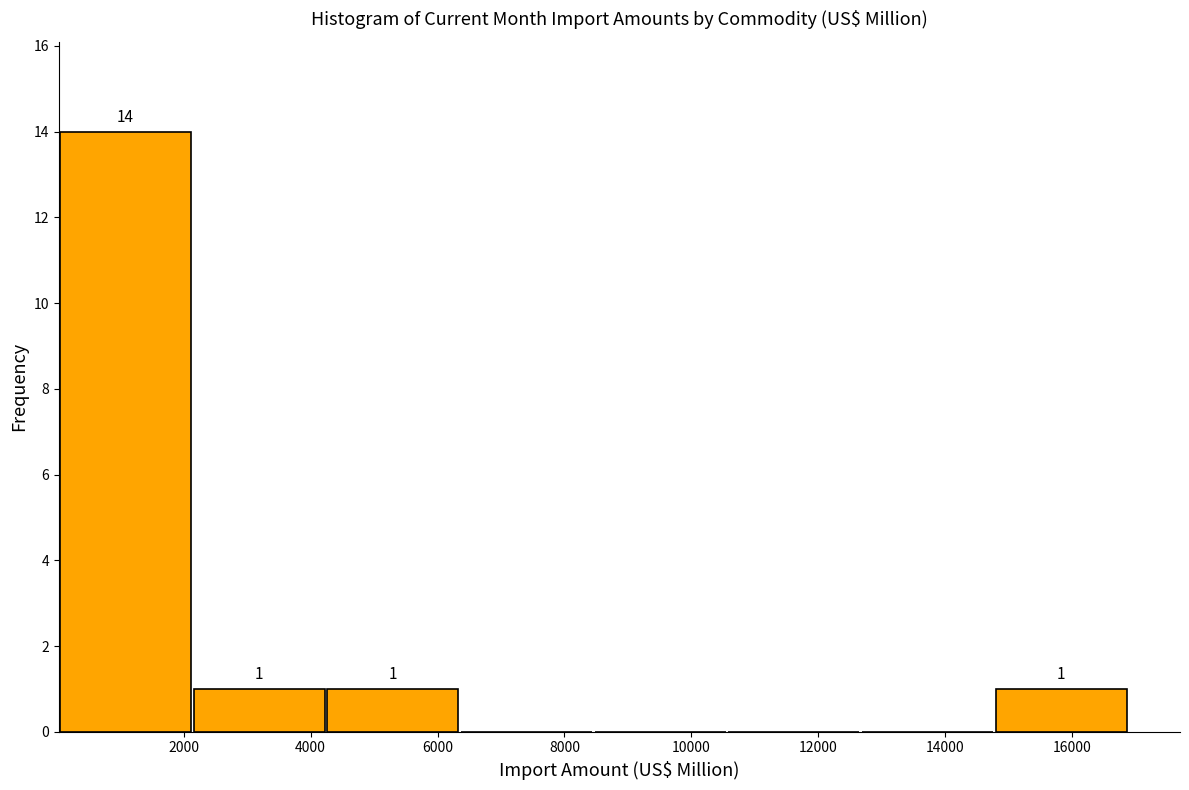

Over which range of the x-axis is the bar tallest?

0 to 2200